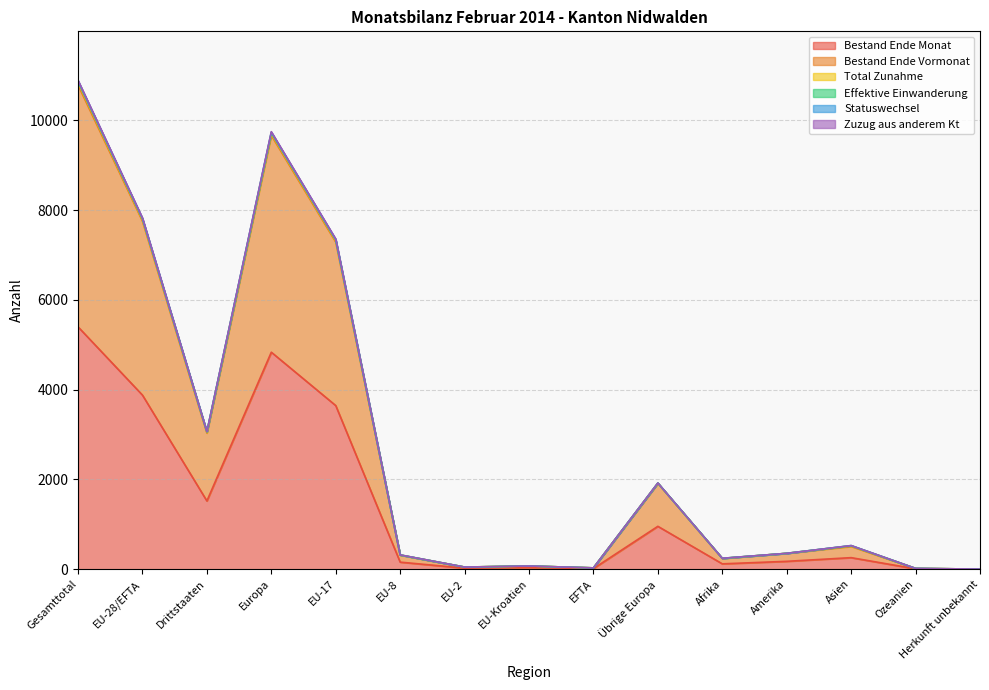

The value of Bestand Ende Monat at EU-17 is 3646. True or false?

True